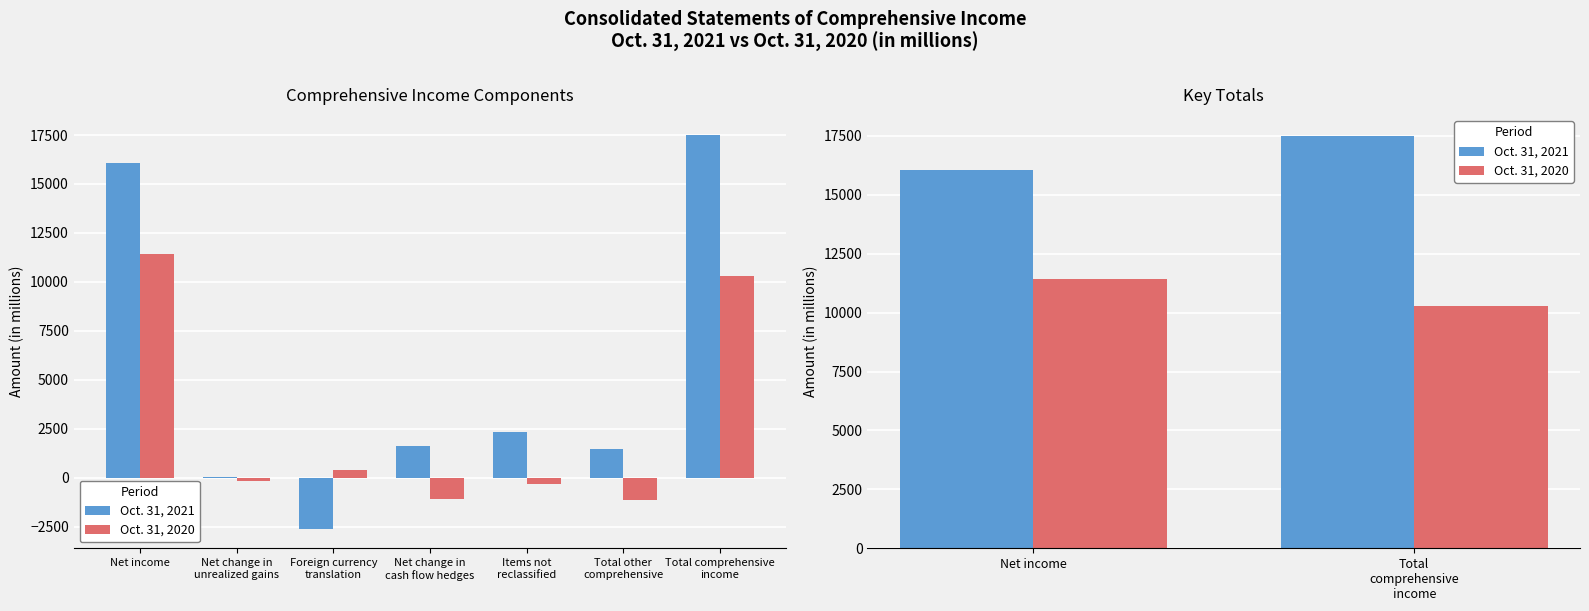

How many data points in Oct. 31, 2021 are less than 17506?

1